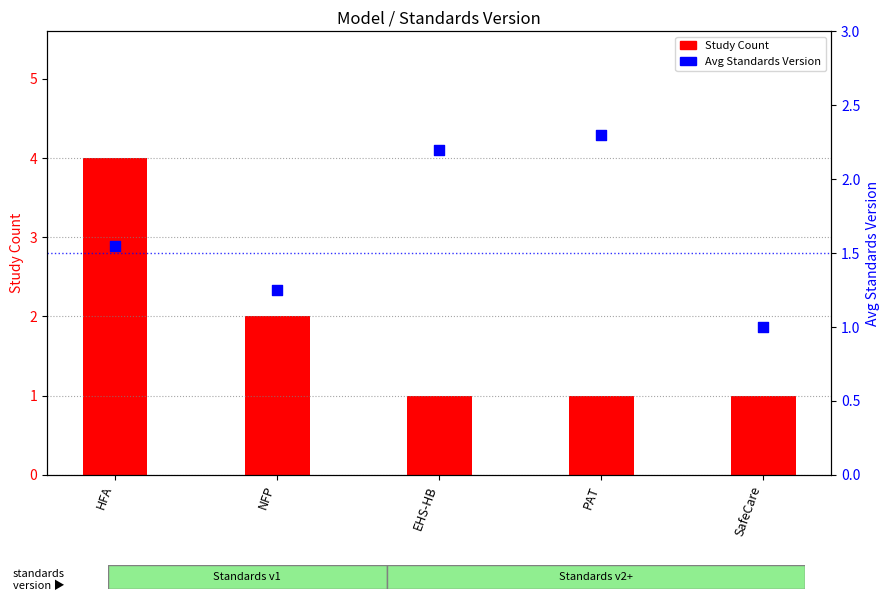

What is the total value across all series at EHS-HB?

3.2